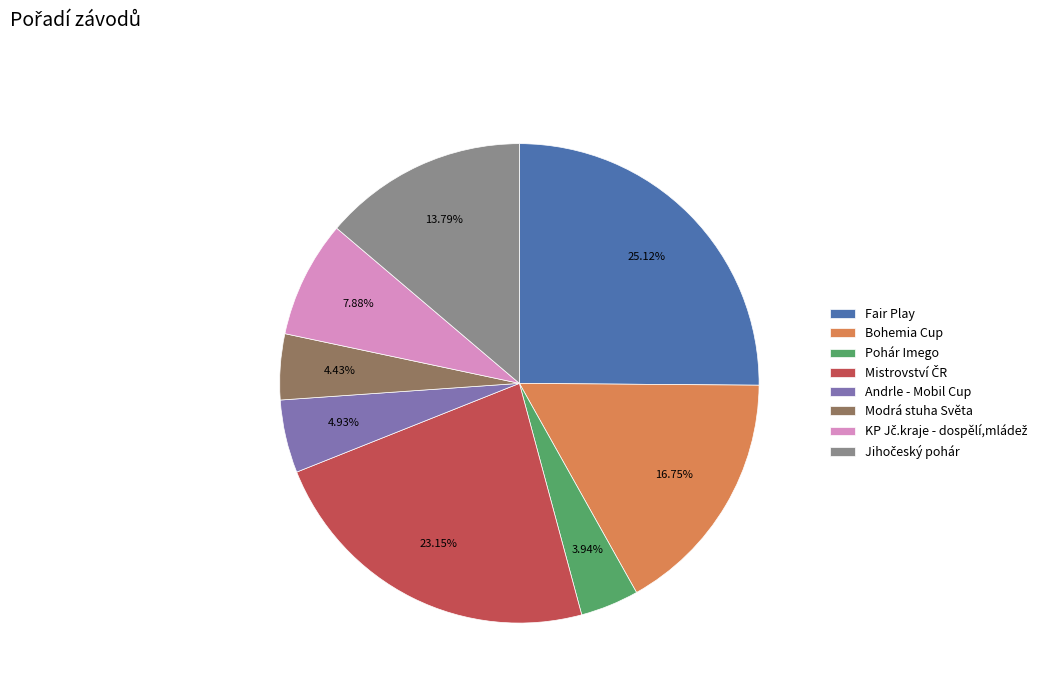

Do Andrle - Mobil Cup and Fair Play together represent more than half of the pie?

No